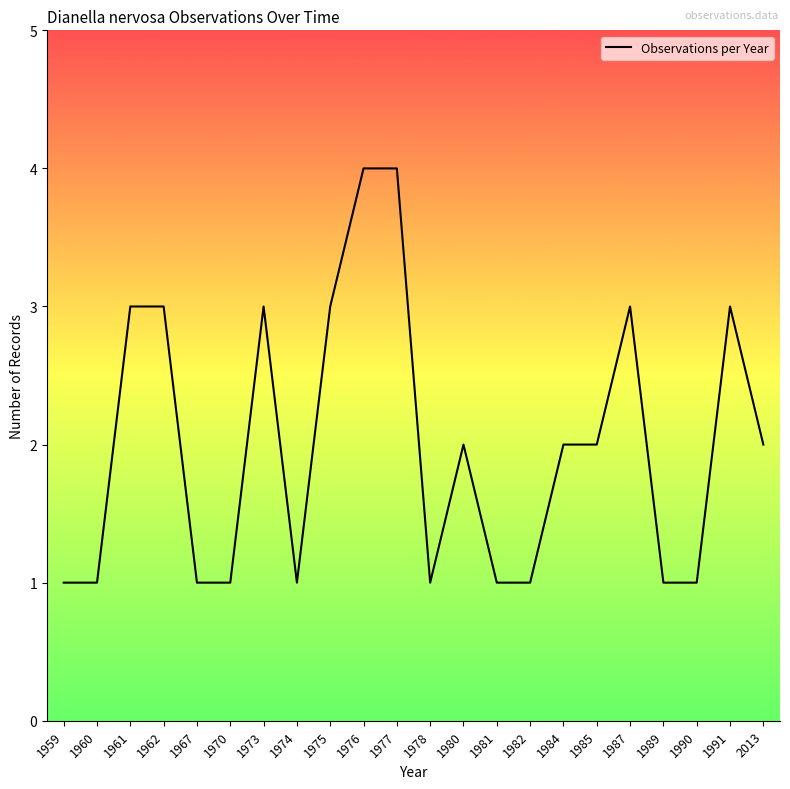

Approximately how many times larger is the value at 1959 compared to 1991?

0.3